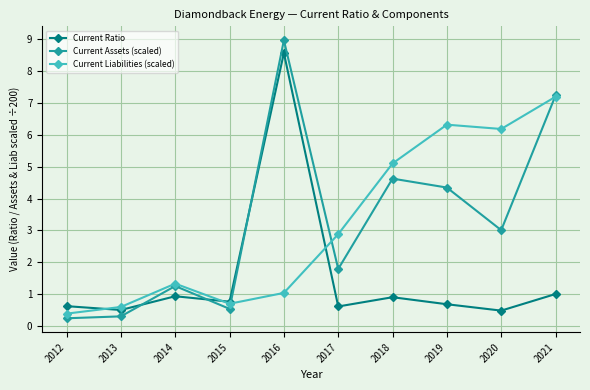

List the series in order of their peak value, lowest first.

Current Liabilities (scaled), Current Ratio, Current Assets (scaled)